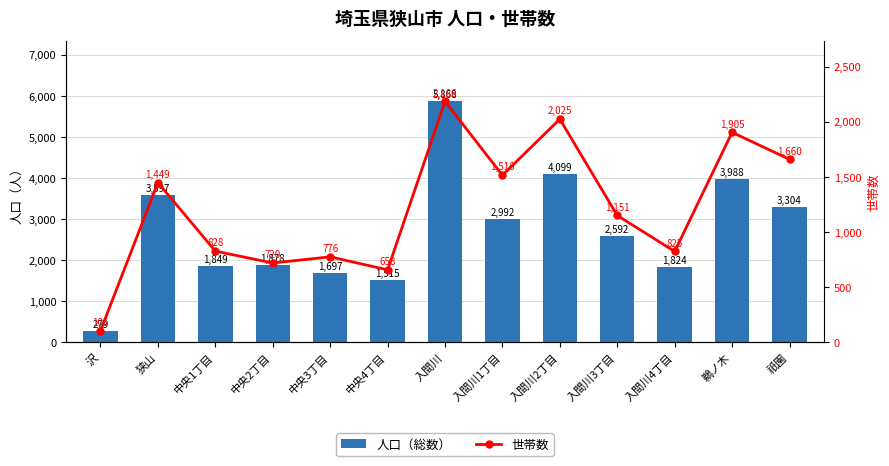

The 人口（総数） series shows 5354 at 狭山. True or false?

False